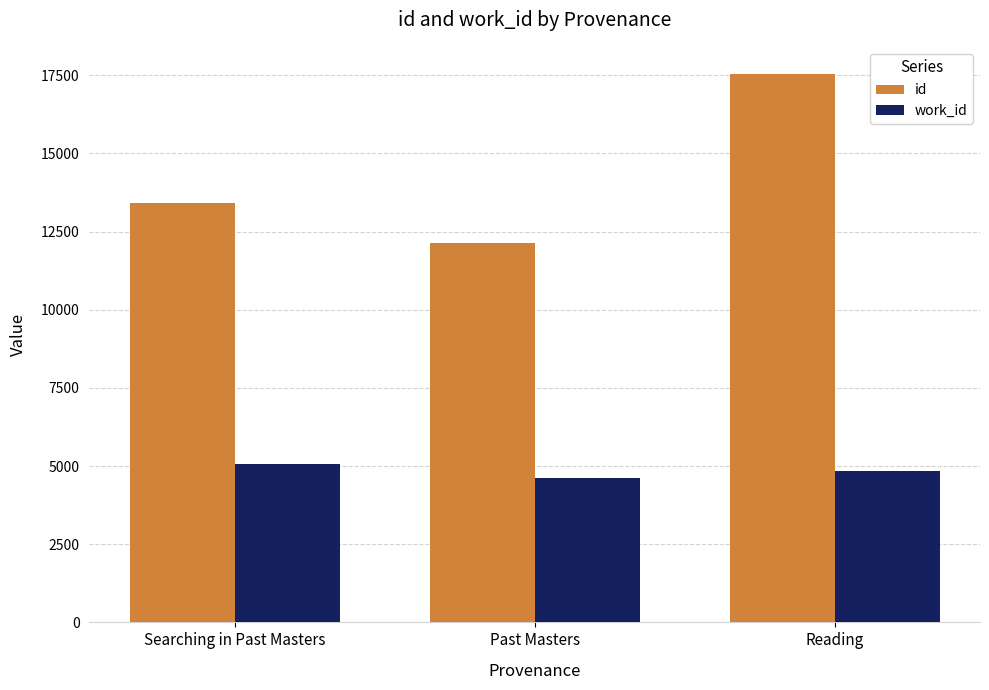

What position from the left is Reading?

3